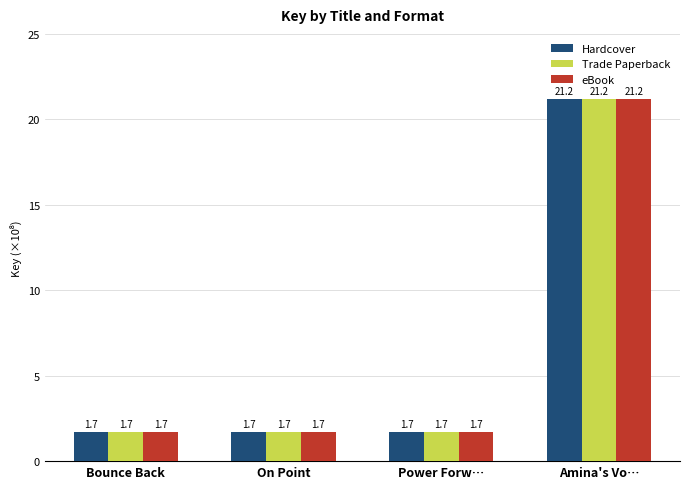

What is the difference between the Trade Paperback values at Bounce Back and Amina's Vo…?

19.5